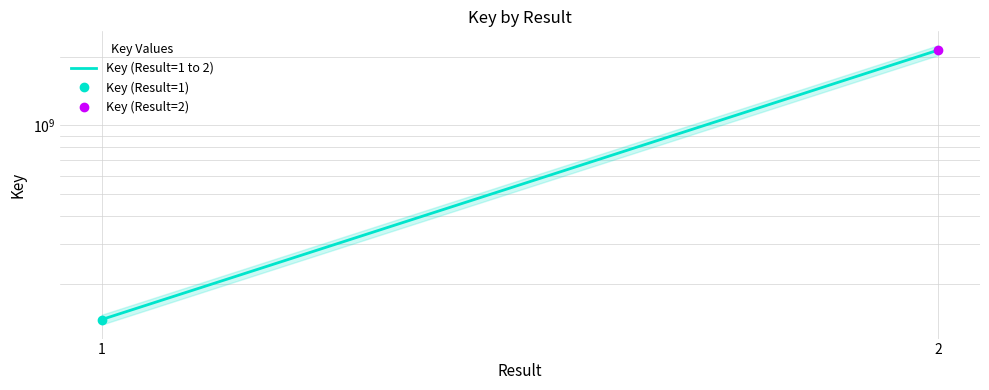

Rank the categories by value from lowest to highest.

1, 2